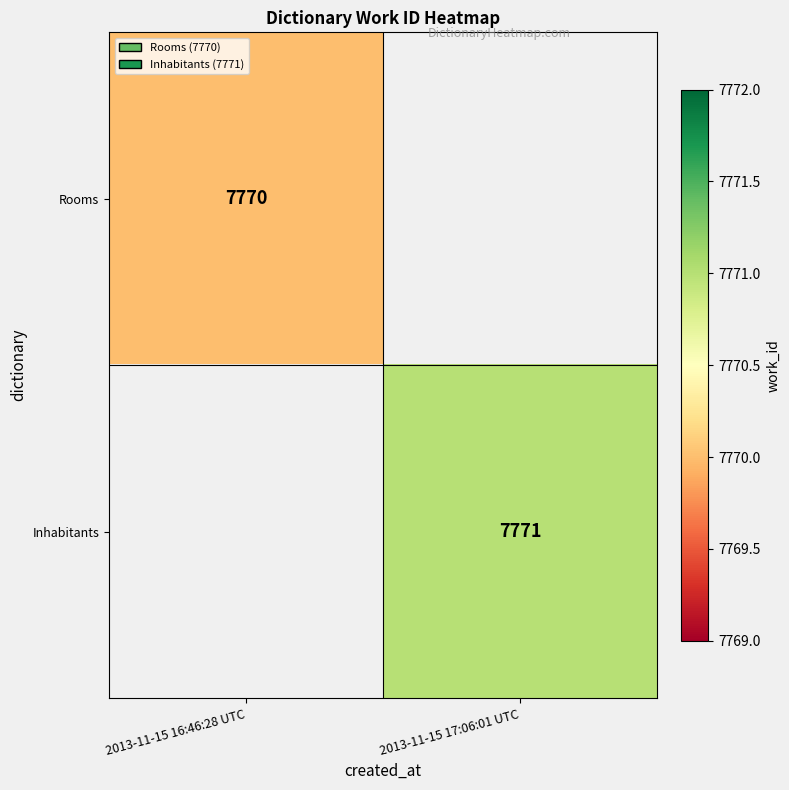

The value of Inhabitants at 2013-11-15 17:06:01 UTC is 4585. True or false?

False